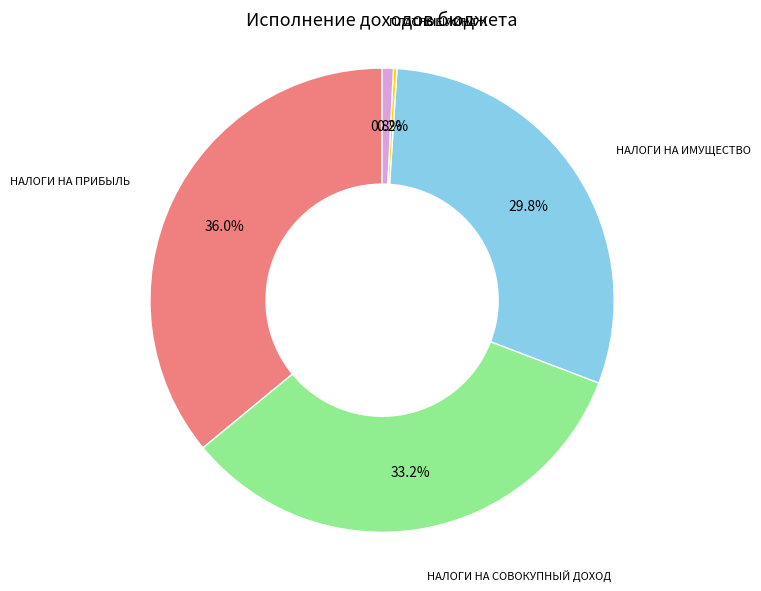

Approximately how many times larger is the value at НАЛОГИ НА СОВОКУПНЫЙ ДОХОД compared to НАЛОГИ НА ПРИБЫЛЬ?

0.9